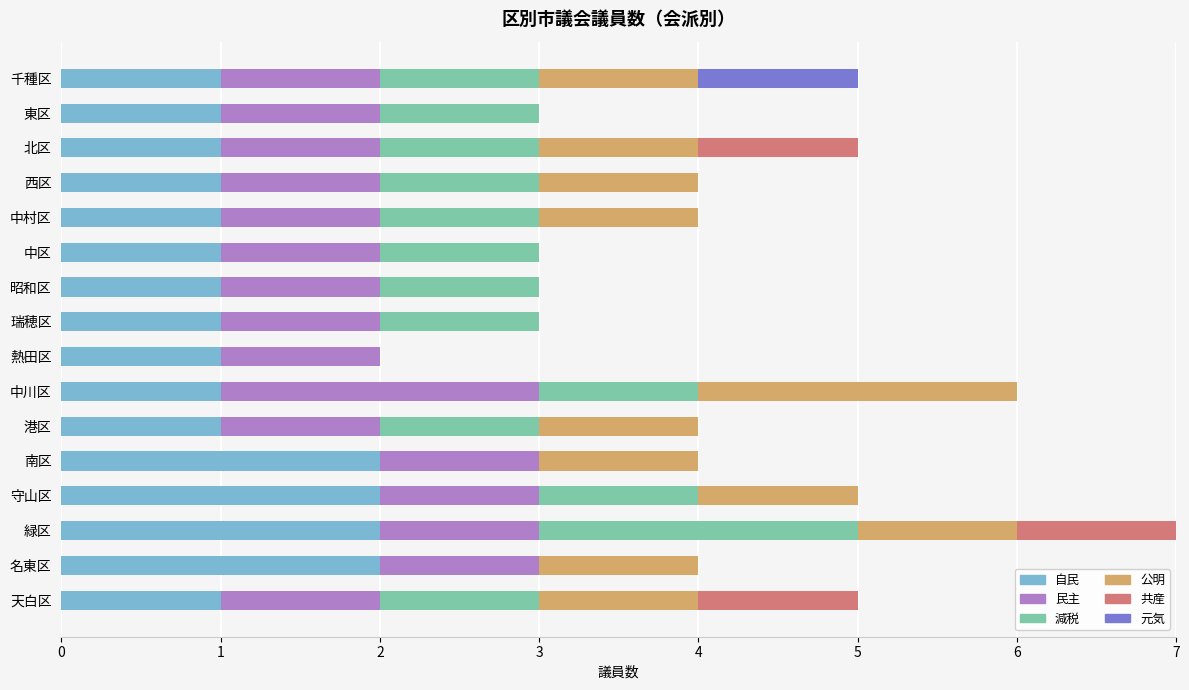

What is the total value across all series at 西区?

4